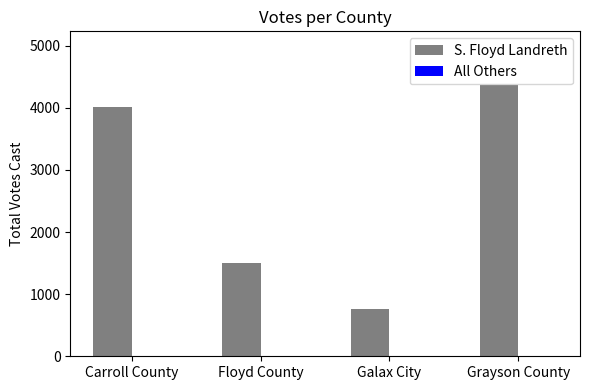

Where is the data nearest to the value 2562?

Floyd County